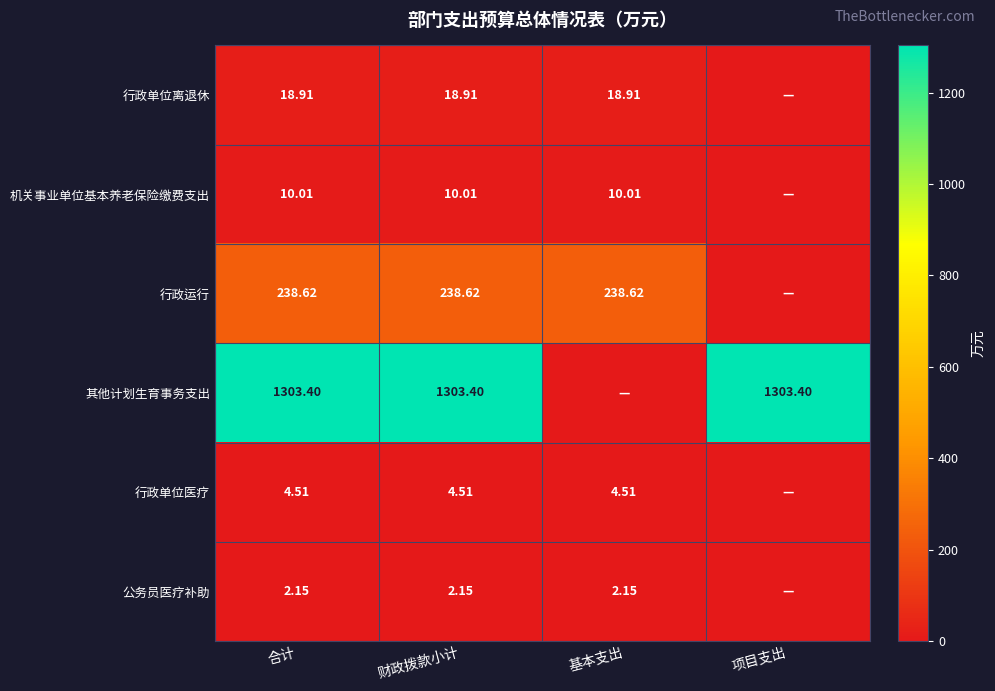

At which category is the sum across all series the highest?

合计